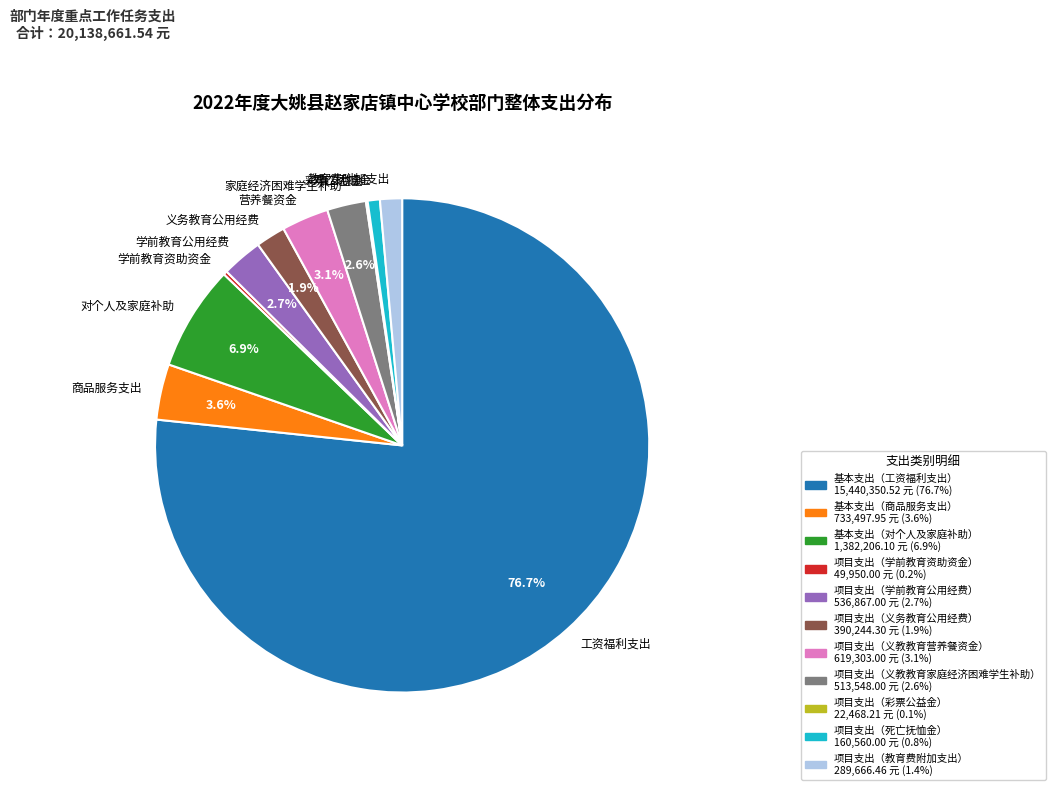

What percentage is NOT represented by 家庭经济困难学生补助?

97.4%